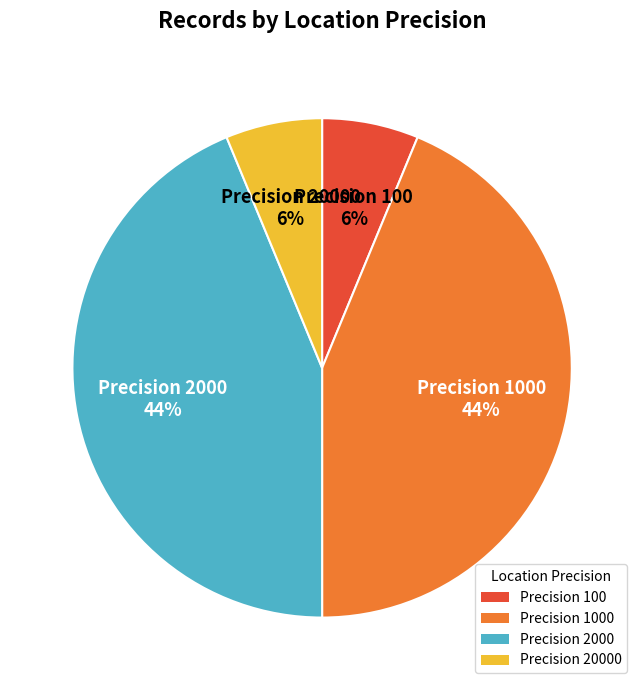

Does Precision 2000 account for over 50% of the chart?

No